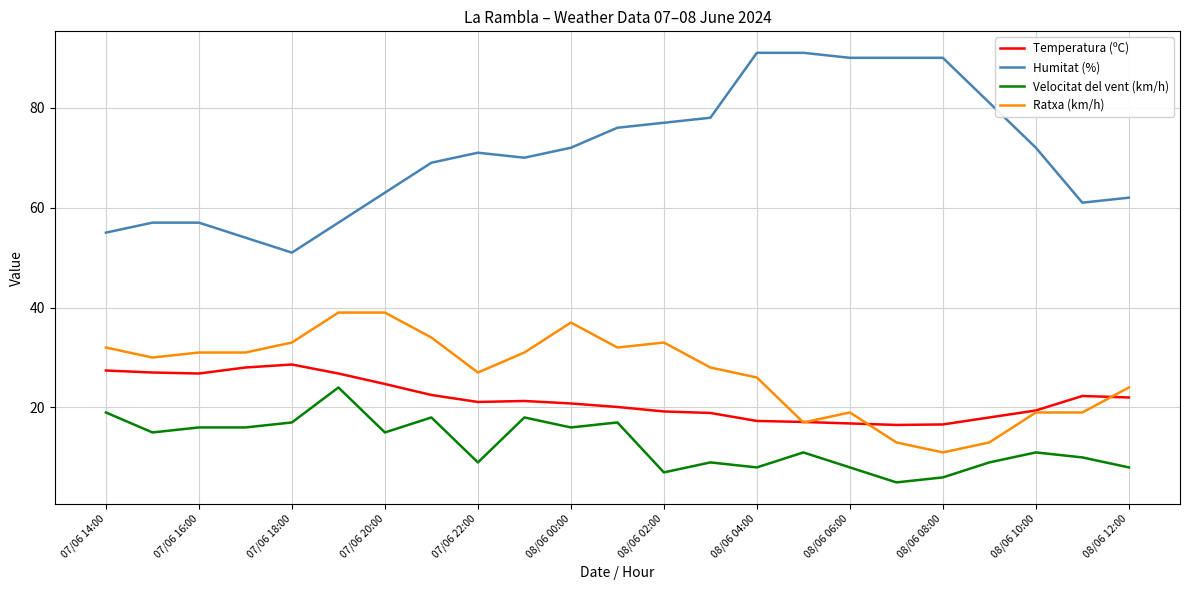

What is the lowest value of the Temperatura (ºC) series?

16.5